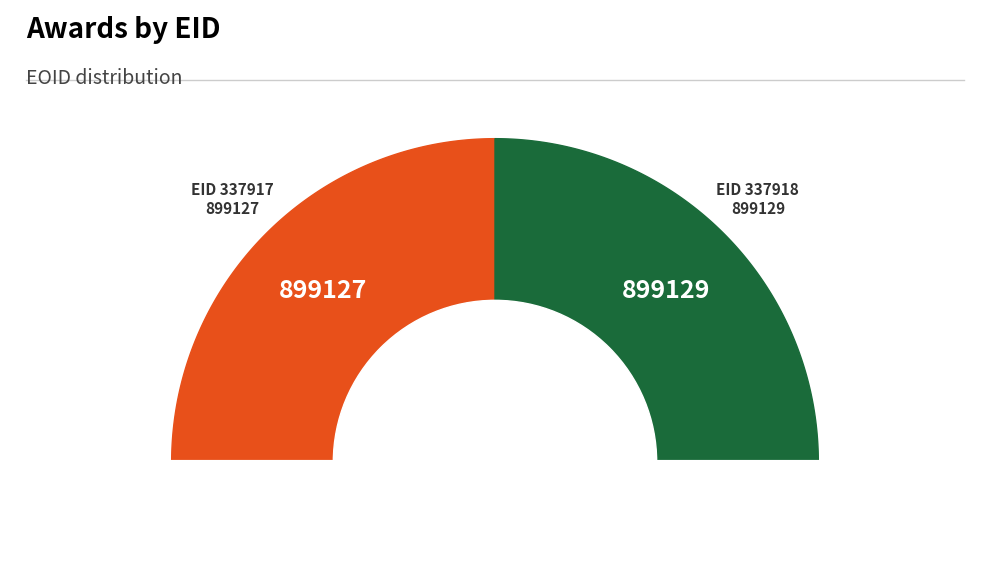

Is it true that 337918 is 50% of the pie?

True